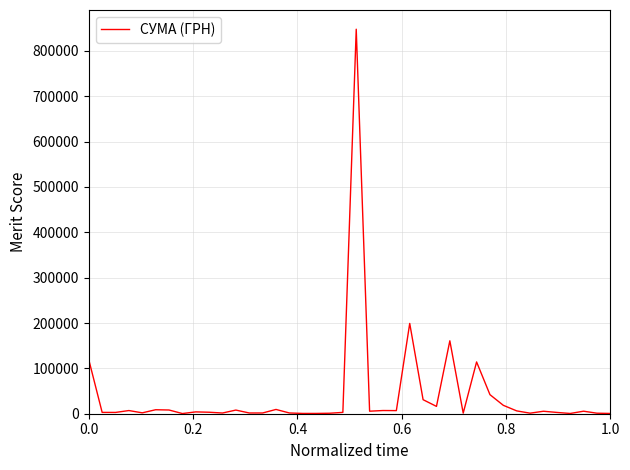

What is the difference between the second highest and minimum values?

198684.0